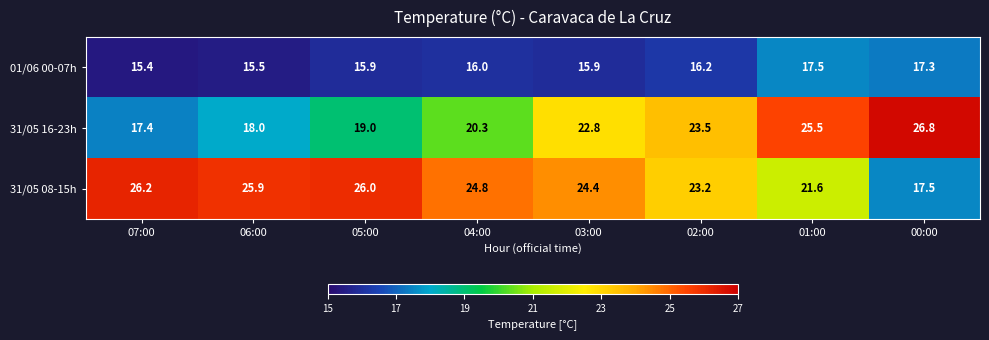

Reading left to right, extract all data points from this chart.

01/06 00-07h: 07:00=15.4	06:00=15.5	05:00=15.9	04:00=16.0	03:00=15.9	02:00=16.2	01:00=17.5	00:00=17.3
31/05 16-23h: 07:00=17.4	06:00=18.0	05:00=19.0	04:00=20.3	03:00=22.8	02:00=23.5	01:00=25.5	00:00=26.8
31/05 08-15h: 07:00=26.2	06:00=25.9	05:00=26.0	04:00=24.8	03:00=24.4	02:00=23.2	01:00=21.6	00:00=17.5